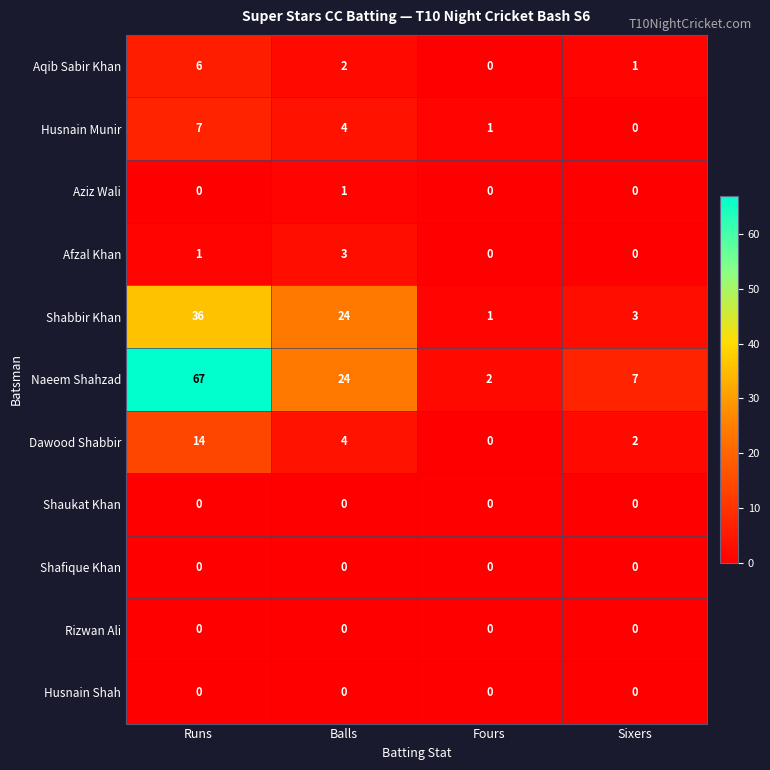

What is the difference between the highest and lowest values at Balls?

24